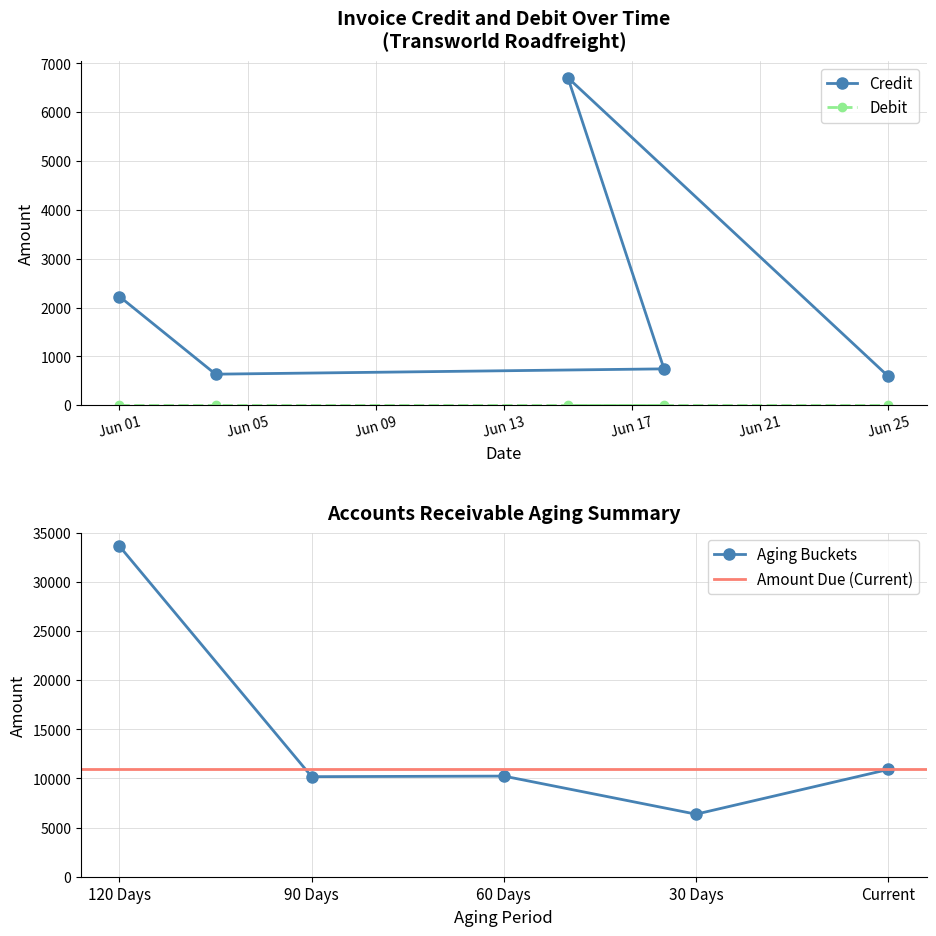

Which category has the highest value across all series?

2021-06-15